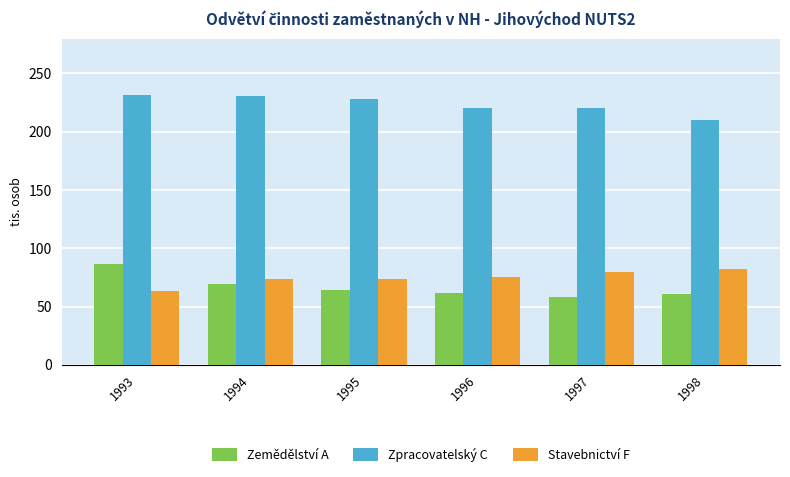

How many data points in Zemědělství A are above 63?

3